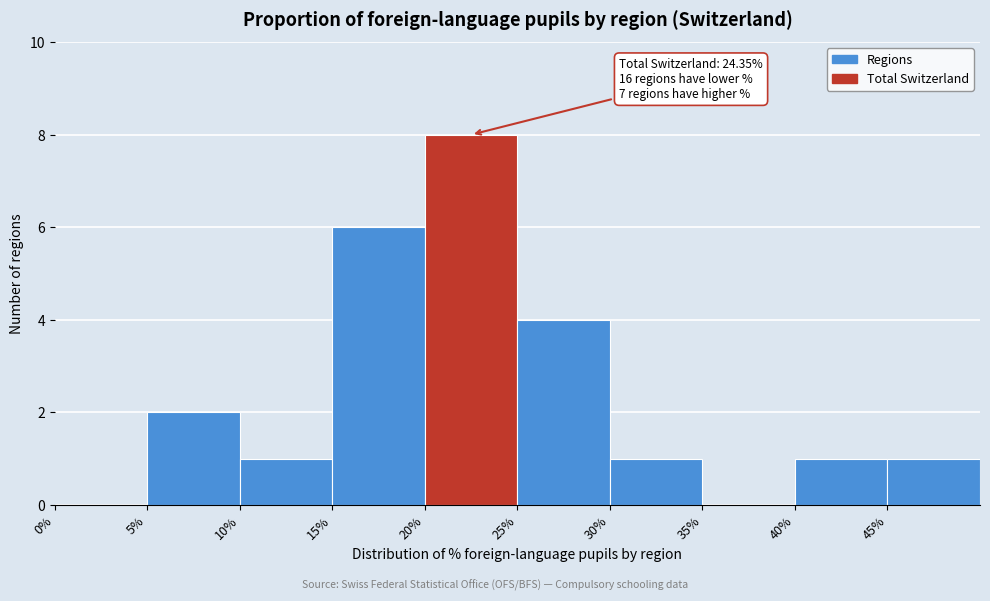

Over which range of the x-axis is the bar tallest?

20 to 25